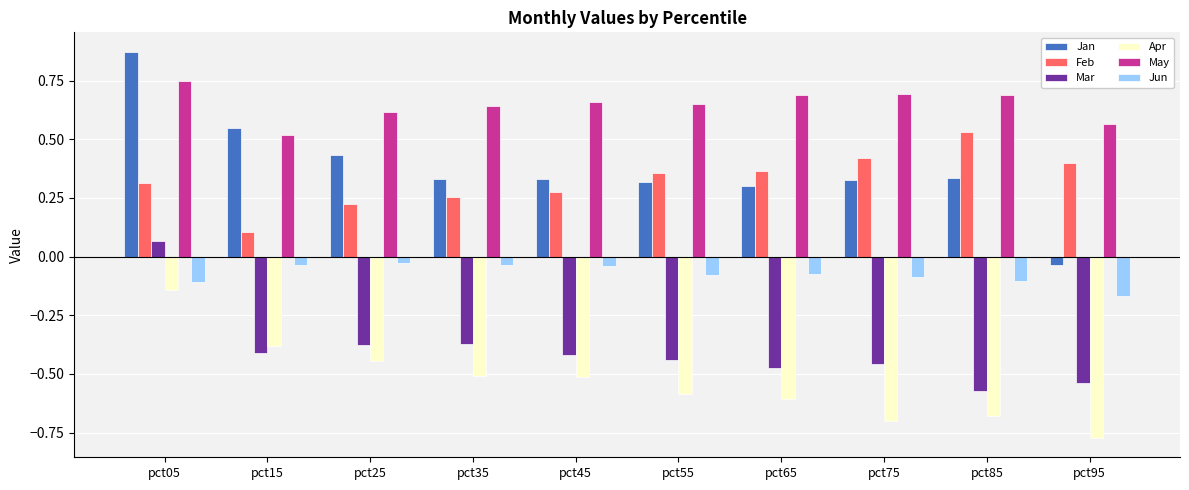

At which category is the sum across all series the highest?

pct05